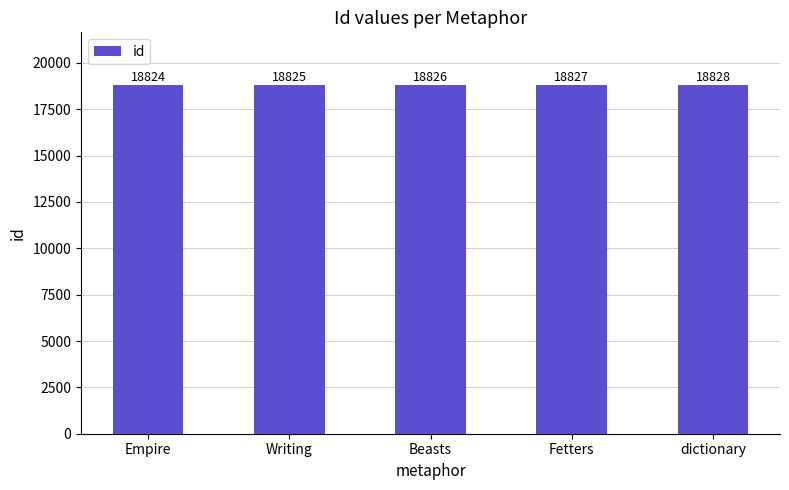

Is it true that the value at dictionary is 6634?

False